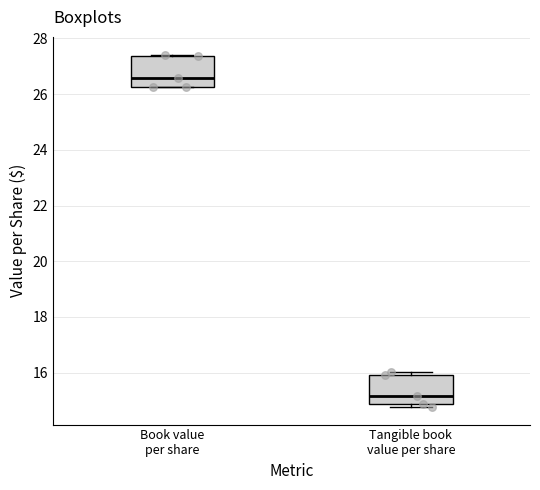

Reading left to right, read every box against the y-axis: the position of its median line, the range the box covers, and the ends of its whiskers. The values are not printed on the chart, so give them approximately, as read against the axis.

Book value per share: median 26.6, box 26.2 to 27.4, whiskers 26.2 to 27.4
Tangible book value per share: median 15.2, box 14.8 to 16.0, whiskers 14.8 (just below the box's lower edge) to 16.0 (just above the box's upper edge)